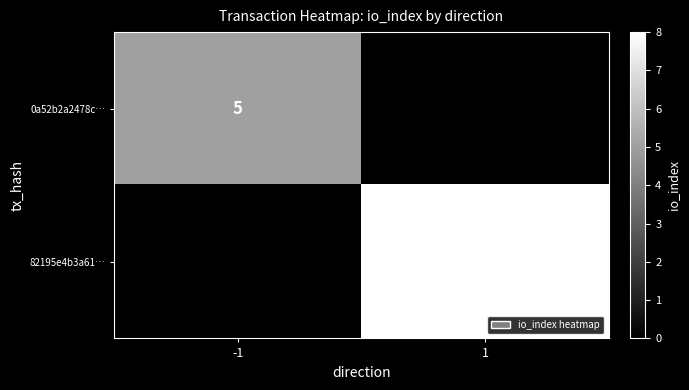

The value of 0a52b2a2478c… at -1 is 5. True or false?

True